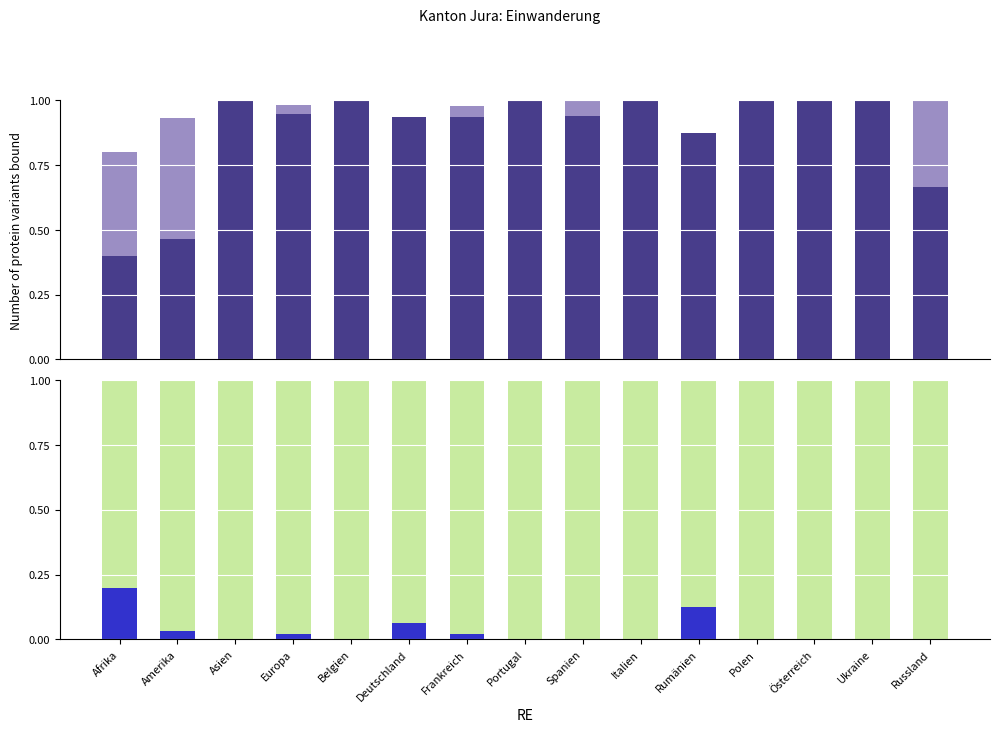

What is the label of the 7th bar from the left?

Frankreich